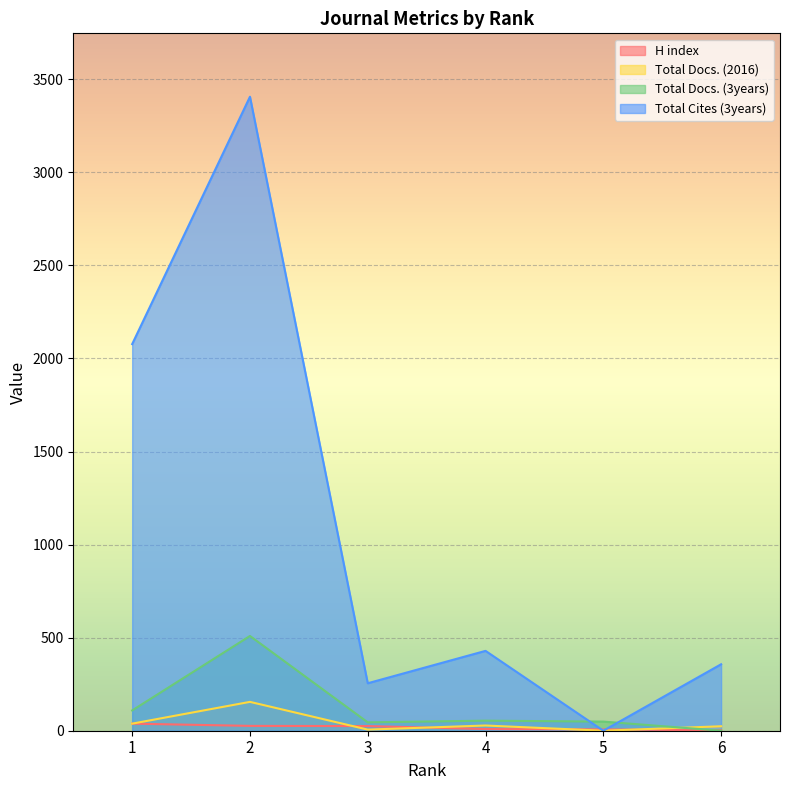

Rank the series at 2 from lowest to highest value.

H index, Total Docs. (2016), Total Docs. (3years), Total Cites (3years)